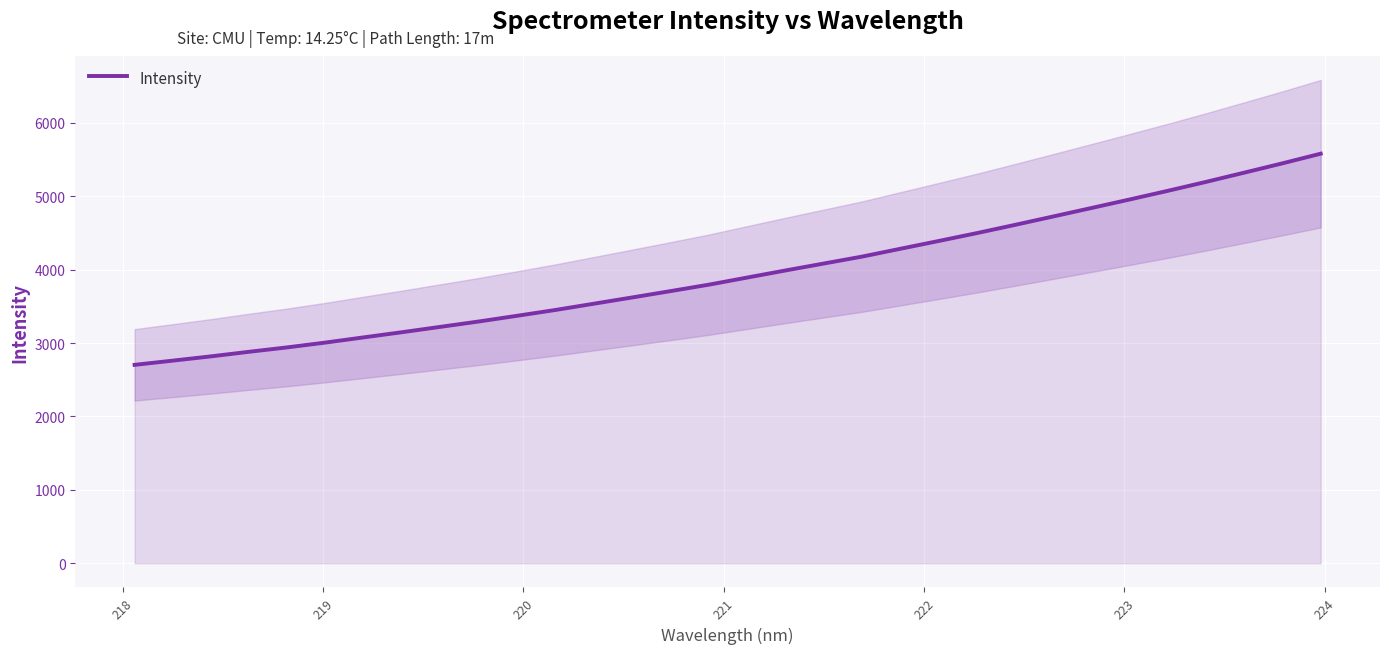

What is the minimum value for Intensity?

2703.4